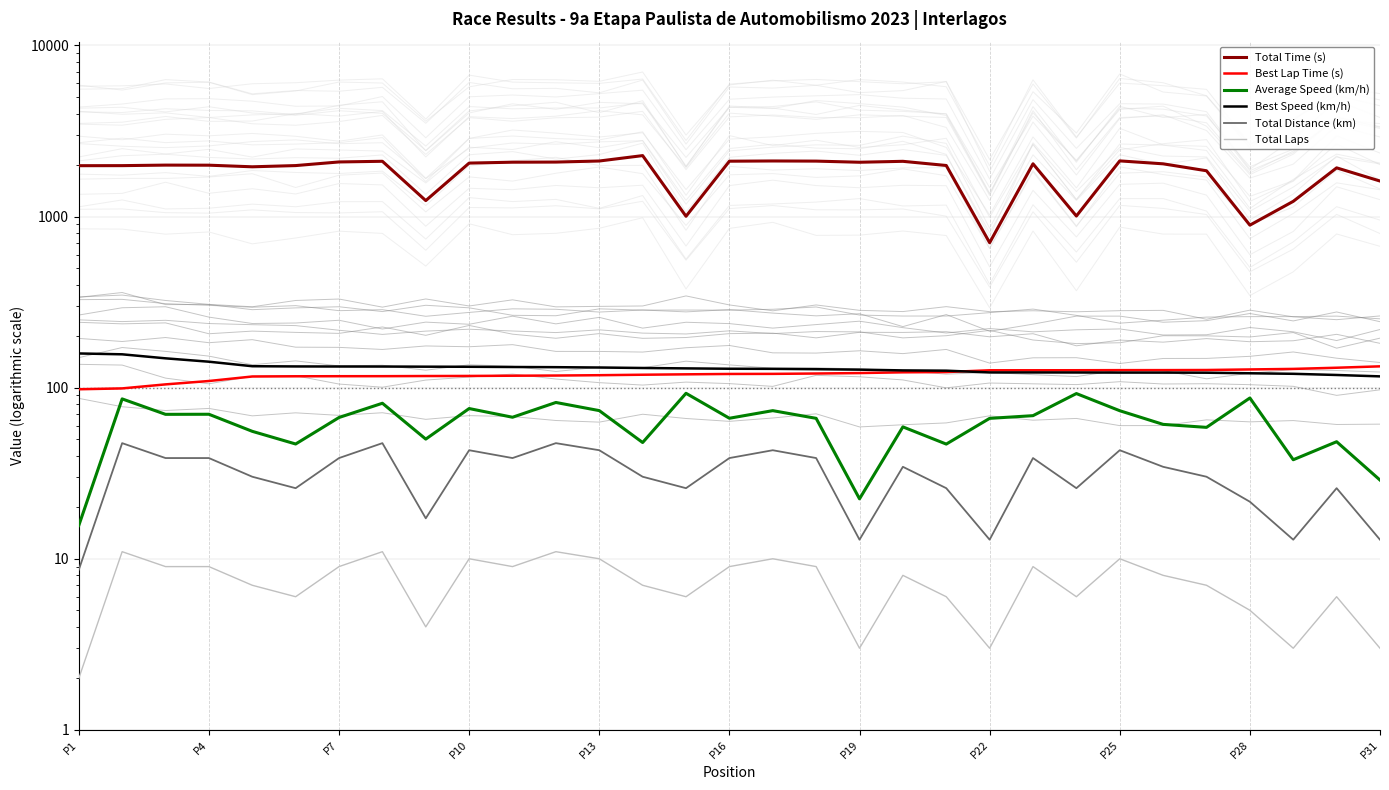

True or false: Best Lap Time (s) and Total Laps cross at least once.

False